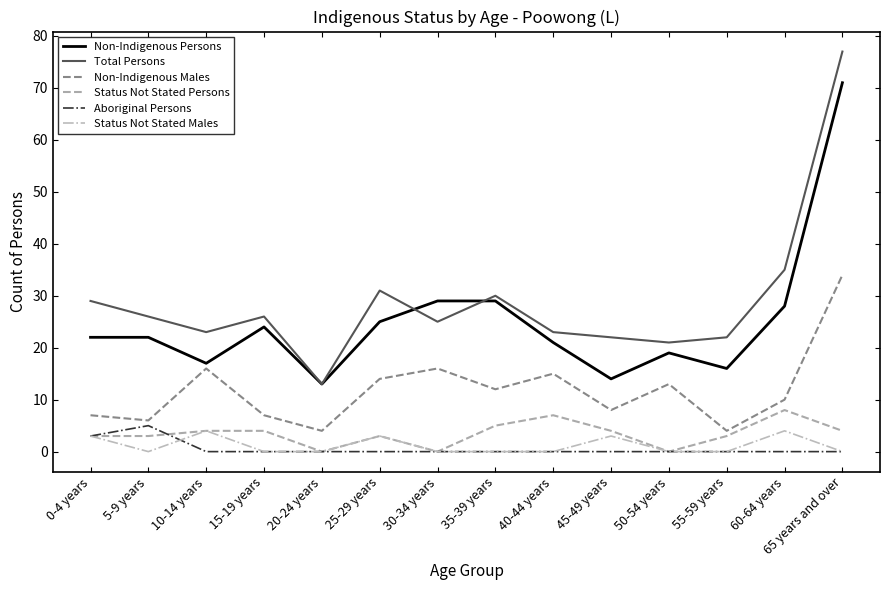

Which series has the widest spread of values?

Total Persons